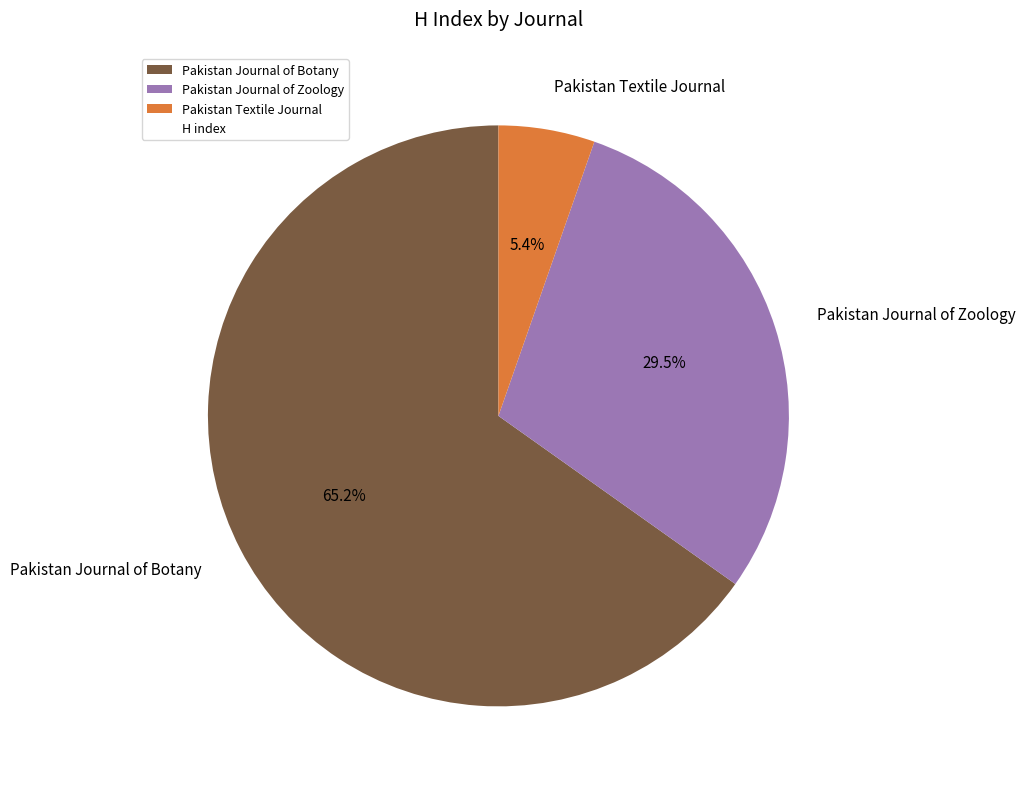

Rank the categories by value from highest to lowest.

Pakistan Journal of Botany, Pakistan Journal of Zoology, Pakistan Textile Journal